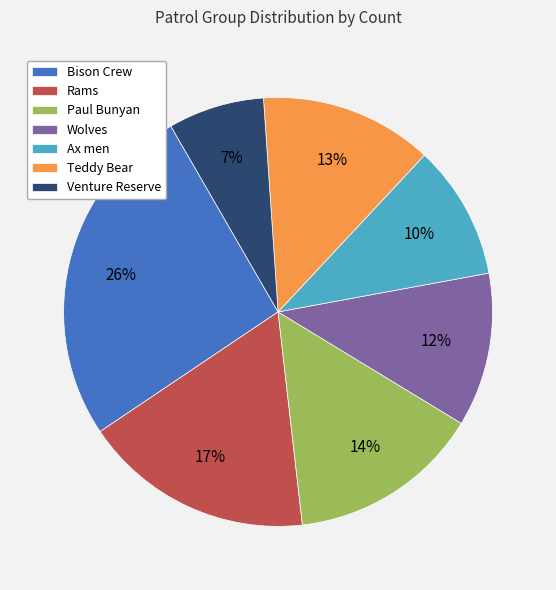

Approximately how many times larger is the value at Paul Bunyan compared to Ax men?

1.4